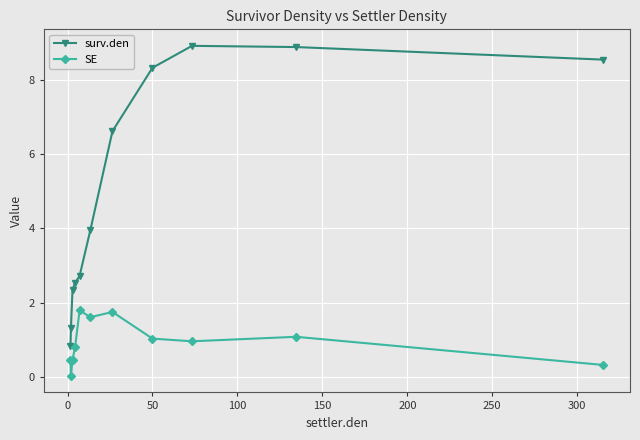

True or false: SE has more than 1 interior local peaks.

True